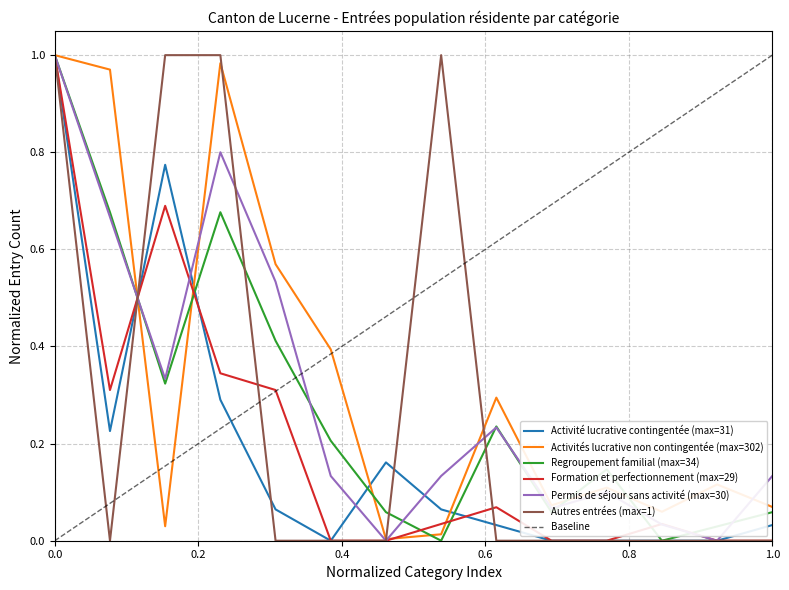

Which series has the largest range (max minus min)?

Activité lucrative contingentée